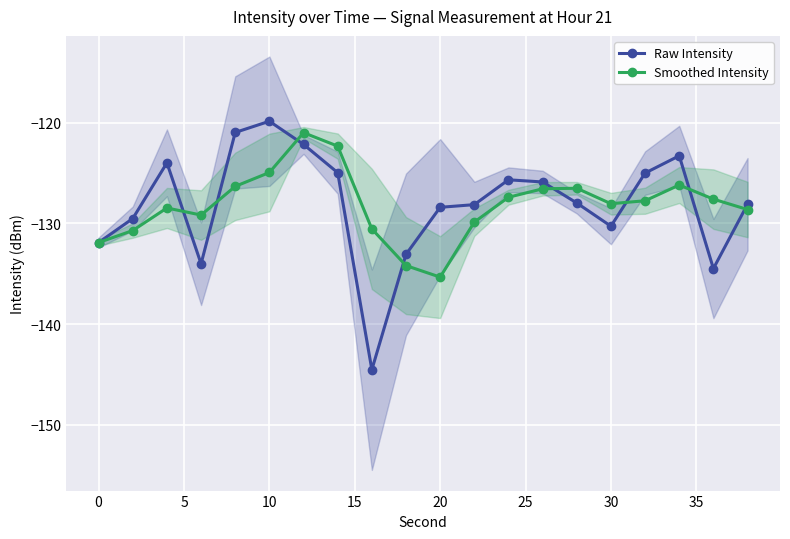

Rank the series by their maximum value, from highest to lowest.

Raw Intensity, Smoothed Intensity